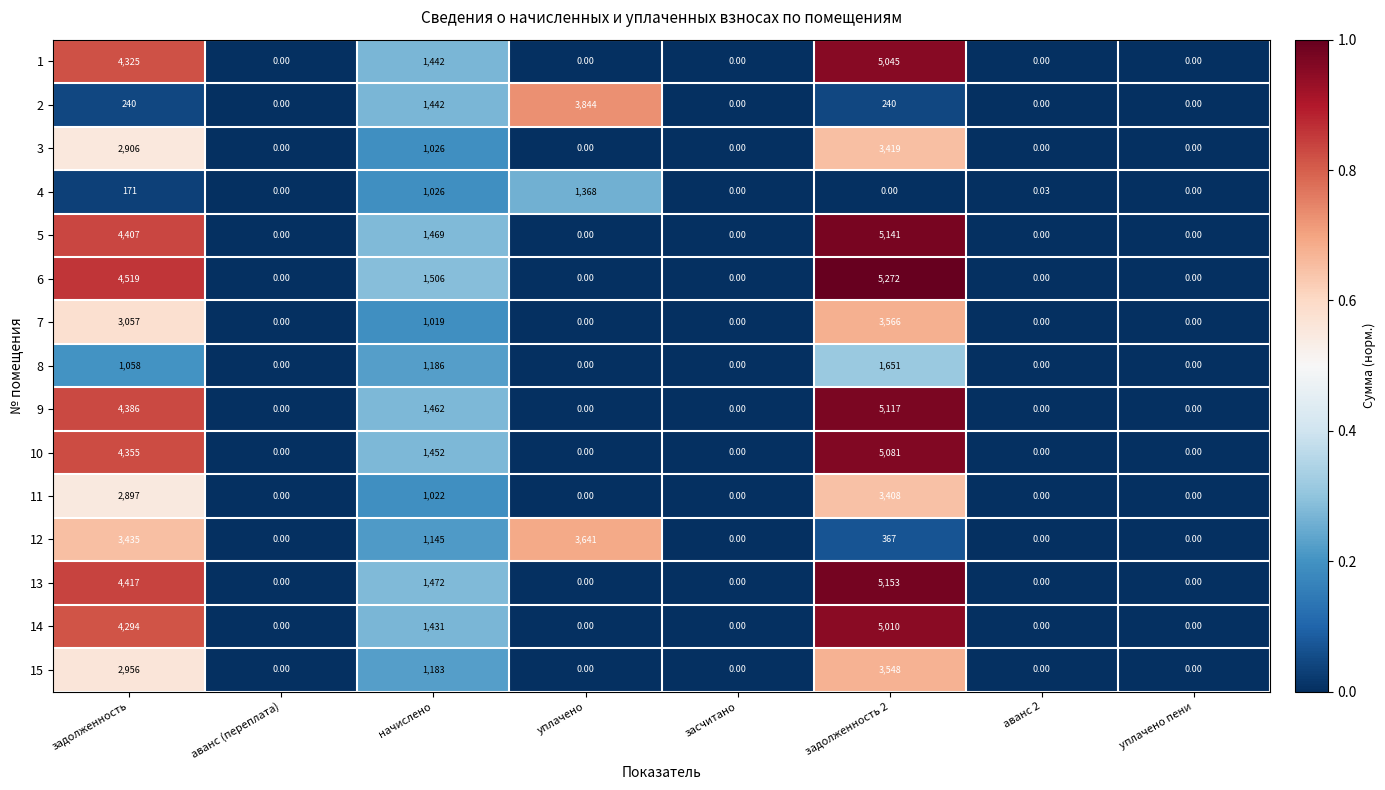

Reading left to right, list all the values displayed in this chart.

1: задолженность=4325.0	аванс (переплата)=0.0	начислено=1442.0	уплачено=0.0	засчитано=0.0	задолженность 2=5045.0	аванс 2=0.0	уплачено пени=0.0
2: задолженность=240.0	аванс (переплата)=0.0	начислено=1442.0	уплачено=3844.0	засчитано=0.0	задолженность 2=240.0	аванс 2=0.0	уплачено пени=0.0
3: задолженность=2906.0	аванс (переплата)=0.0	начислено=1026.0	уплачено=0.0	засчитано=0.0	задолженность 2=3419.0	аванс 2=0.0	уплачено пени=0.0
4: задолженность=171.0	аванс (переплата)=0.0	начислено=1026.0	уплачено=1368.0	засчитано=0.0	задолженность 2=0.0	аванс 2=0.0	уплачено пени=0.0
5: задолженность=4407.0	аванс (переплата)=0.0	начислено=1469.0	уплачено=0.0	засчитано=0.0	задолженность 2=5141.0	аванс 2=0.0	уплачено пени=0.0
6: задолженность=4519.0	аванс (переплата)=0.0	начислено=1506.0	уплачено=0.0	засчитано=0.0	задолженность 2=5272.0	аванс 2=0.0	уплачено пени=0.0
7: задолженность=3057.0	аванс (переплата)=0.0	начислено=1019.0	уплачено=0.0	засчитано=0.0	задолженность 2=3566.0	аванс 2=0.0	уплачено пени=0.0
8: задолженность=1058.0	аванс (переплата)=0.0	начислено=1186.0	уплачено=0.0	засчитано=0.0	задолженность 2=1651.0	аванс 2=0.0	уплачено пени=0.0
9: задолженность=4386.0	аванс (переплата)=0.0	начислено=1462.0	уплачено=0.0	засчитано=0.0	задолженность 2=5117.0	аванс 2=0.0	уплачено пени=0.0
10: задолженность=4355.0	аванс (переплата)=0.0	начислено=1452.0	уплачено=0.0	засчитано=0.0	задолженность 2=5081.0	аванс 2=0.0	уплачено пени=0.0
11: задолженность=2897.0	аванс (переплата)=0.0	начислено=1022.0	уплачено=0.0	засчитано=0.0	задолженность 2=3408.0	аванс 2=0.0	уплачено пени=0.0
12: задолженность=3435.0	аванс (переплата)=0.0	начислено=1145.0	уплачено=3641.0	засчитано=0.0	задолженность 2=367.0	аванс 2=0.0	уплачено пени=0.0
13: задолженность=4417.0	аванс (переплата)=0.0	начислено=1472.0	уплачено=0.0	засчитано=0.0	задолженность 2=5153.0	аванс 2=0.0	уплачено пени=0.0
14: задолженность=4294.0	аванс (переплата)=0.0	начислено=1431.0	уплачено=0.0	засчитано=0.0	задолженность 2=5010.0	аванс 2=0.0	уплачено пени=0.0
15: задолженность=2956.0	аванс (переплата)=0.0	начислено=1183.0	уплачено=0.0	засчитано=0.0	задолженность 2=3548.0	аванс 2=0.0	уплачено пени=0.0